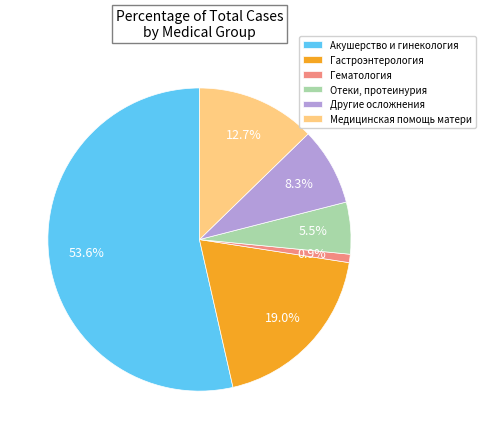

To the nearest percent, what is the difference between the Гематология and Отеки, протеинурия slice percentages?

5%